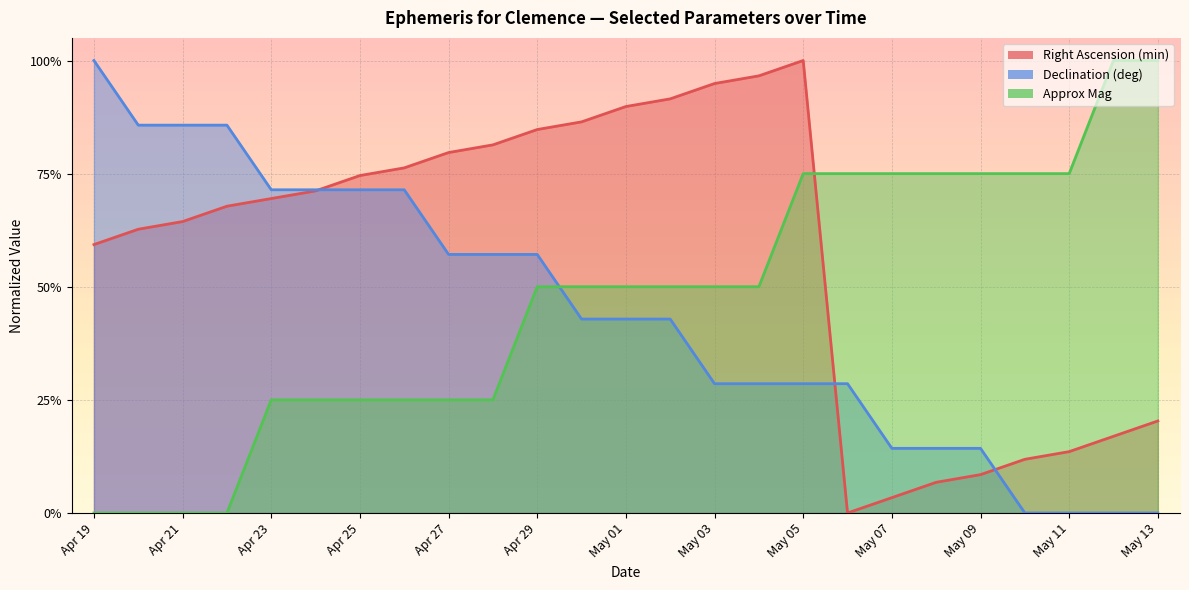

The value of Right Ascension (min) at Apr 28 is 1.3. True or false?

False